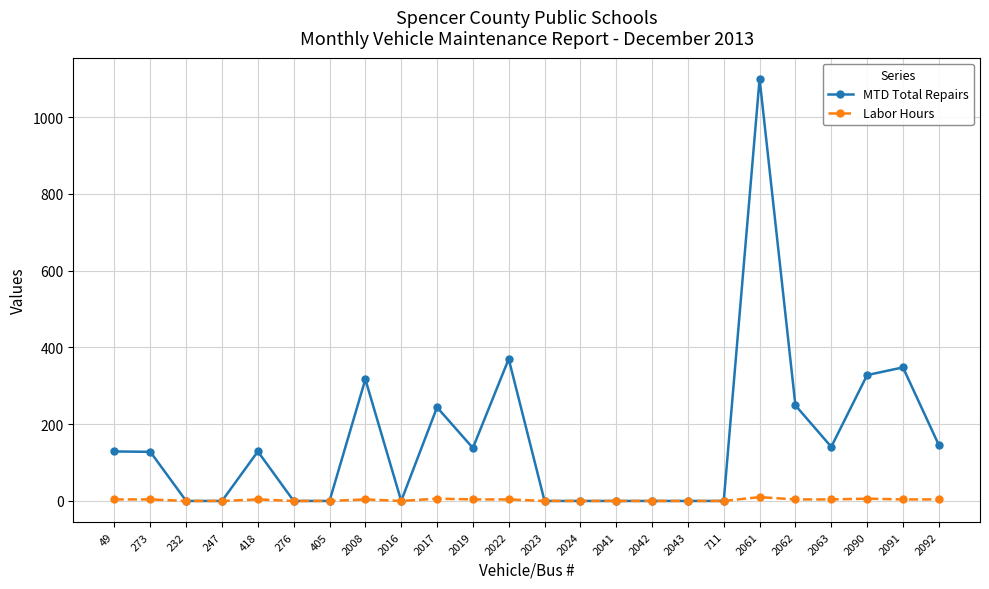

What is the difference between the second highest and second lowest values in the MTD Total Repairs series?

370